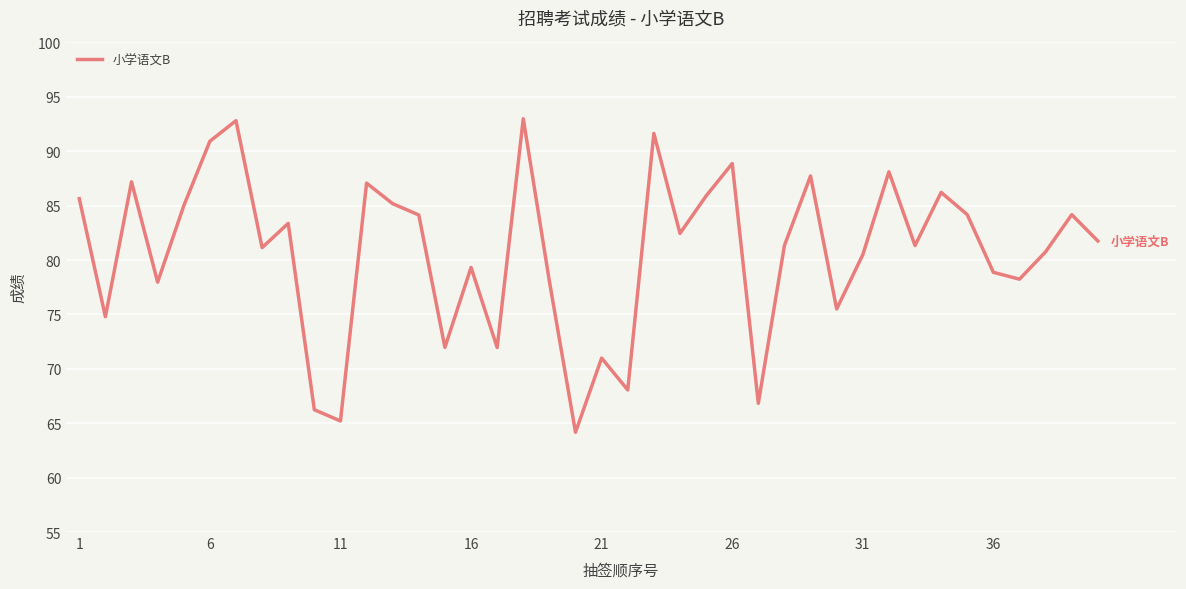

What is the smallest value displayed?

64.2